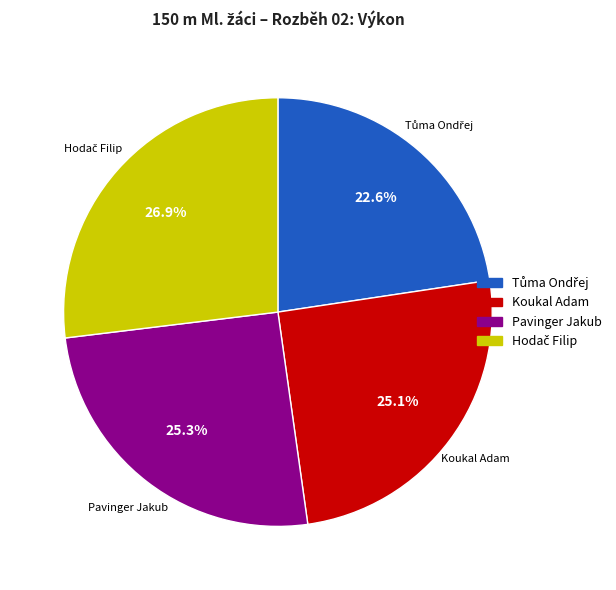

What percentage is NOT represented by Koukal Adam?

74.9%